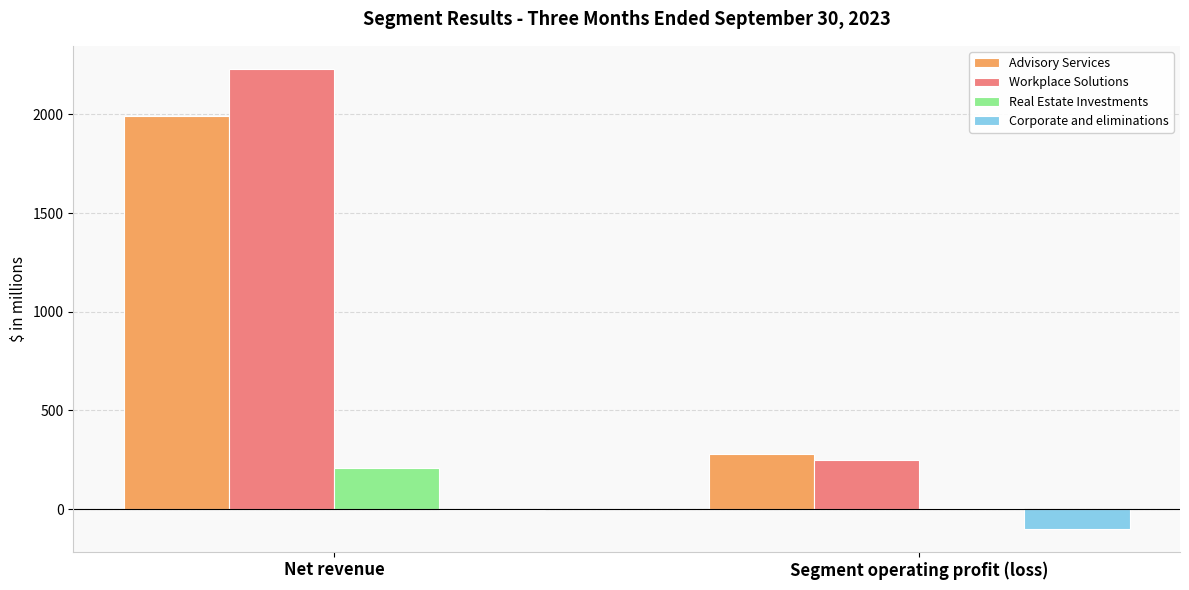

Where is Advisory Services nearest to the value 1134?

Segment operating profit (loss)